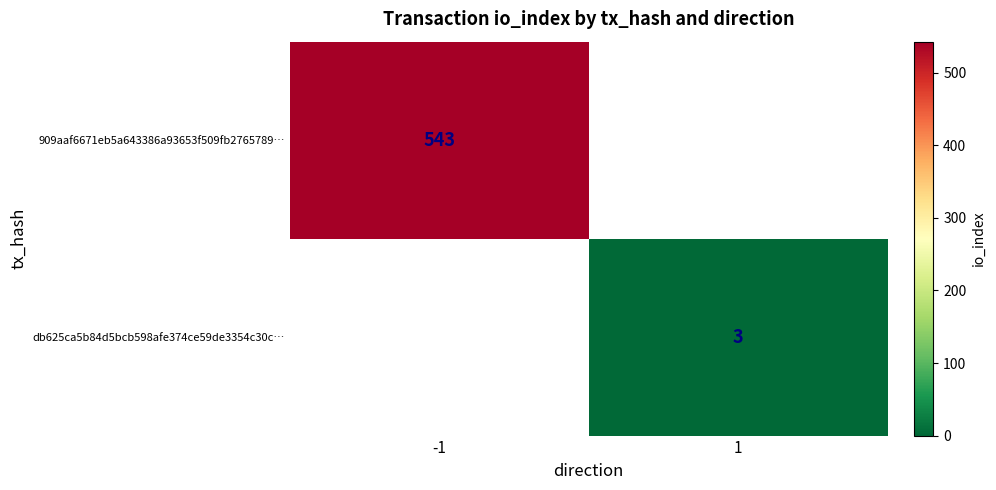

True or false: db625ca5b84d5bcb598afe374ce59de3354c30c… has a value of 2 at 1.

False